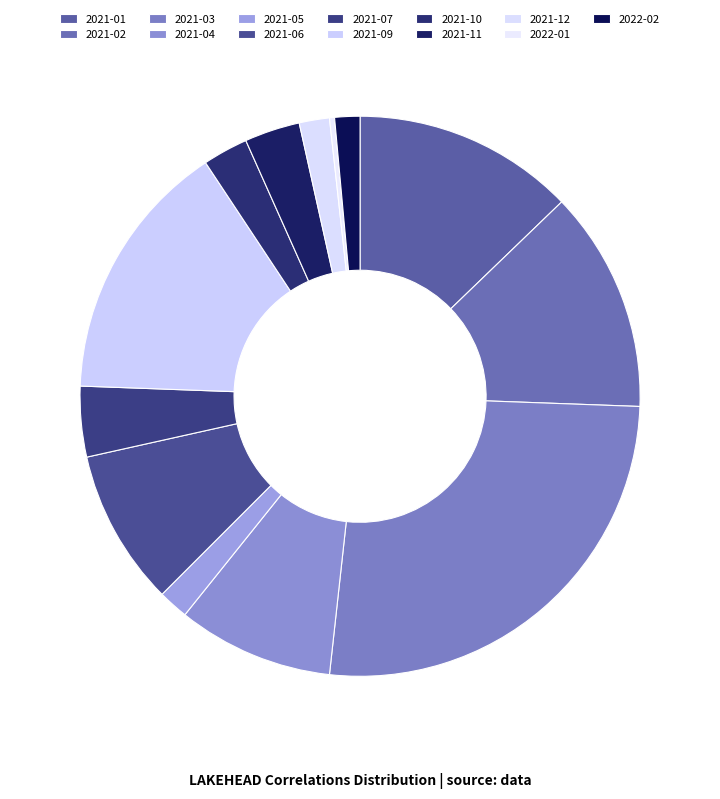

Count the number of slices in the pie.

13